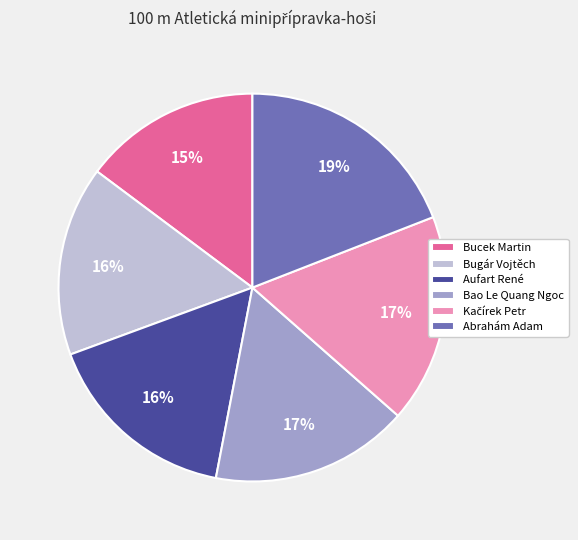

What is the ratio of the value at Bao Le Quang Ngoc to the value at Bucek Martin?

1.1